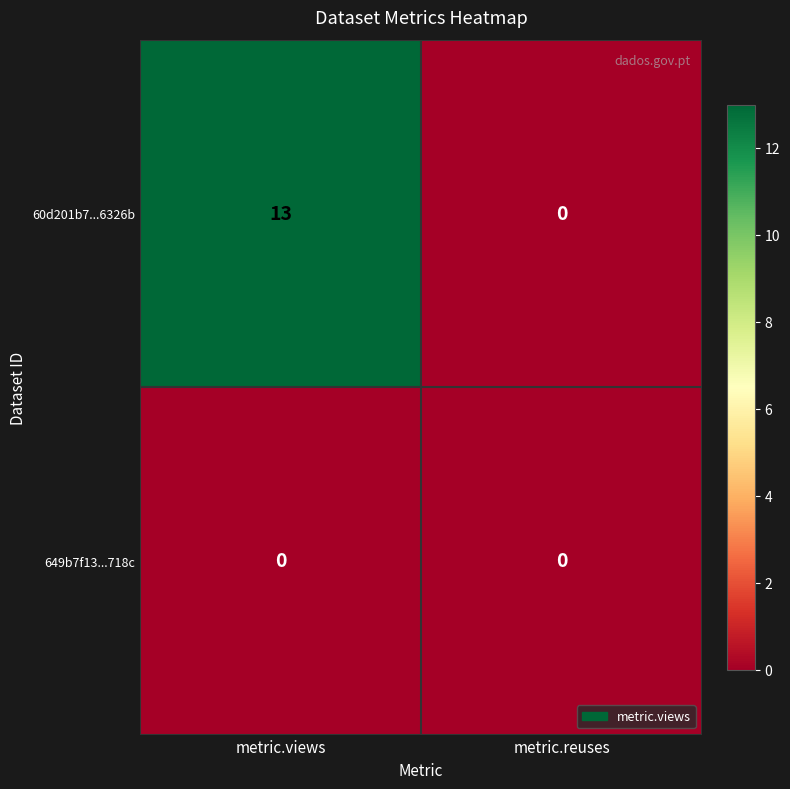

At how many categories does at least one series exceed 10?

1